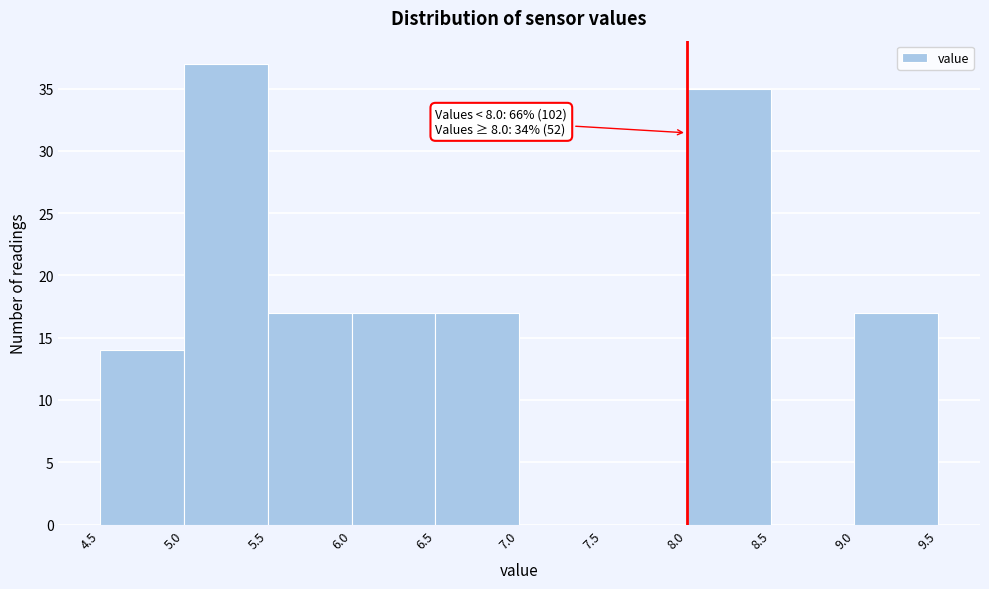

Which range on the x-axis has the tallest bar?

5.0 to 5.5